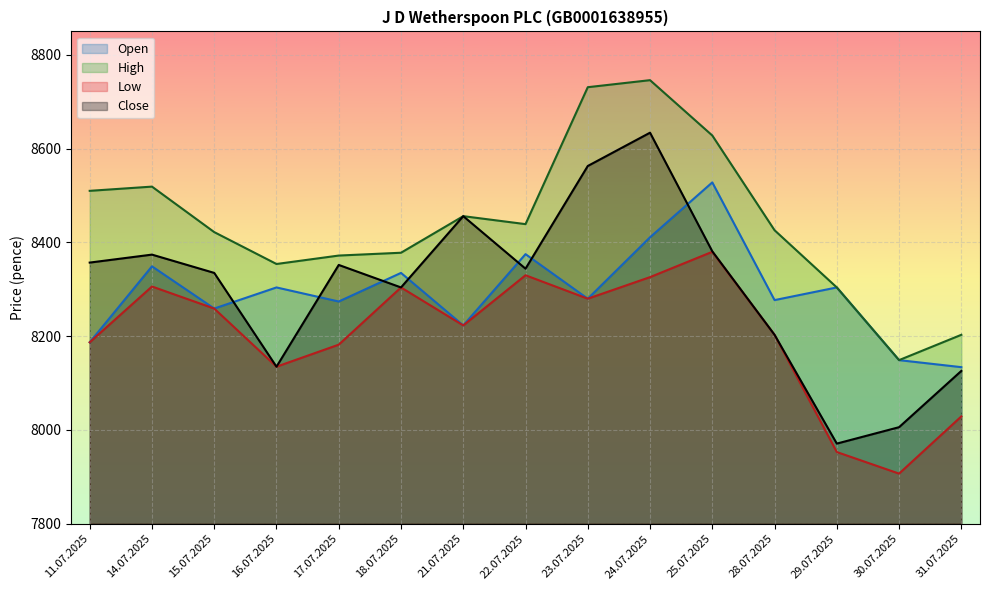

In High, how many points are lower than both neighbors (excluding endpoints)?

3